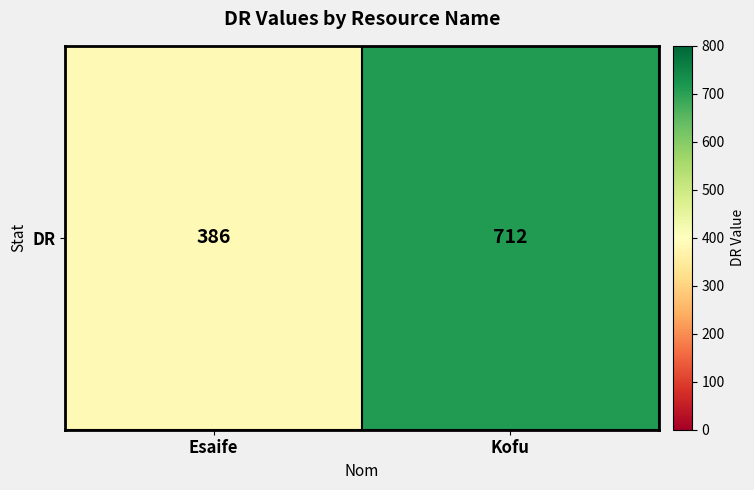

Count the values in the range 386 to 712.

2